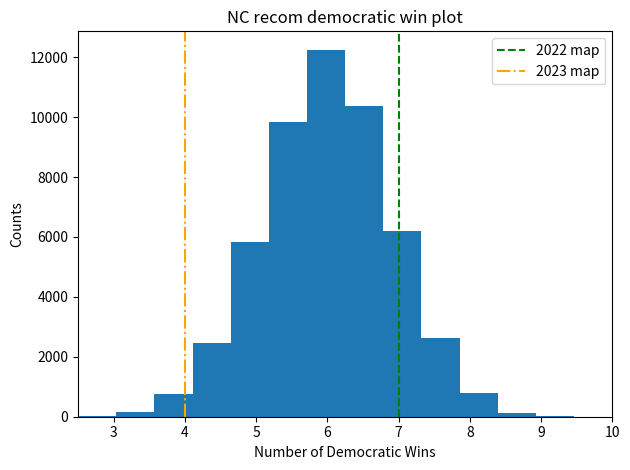

Over which range of the x-axis is the bar tallest?

5.7 to 6.3